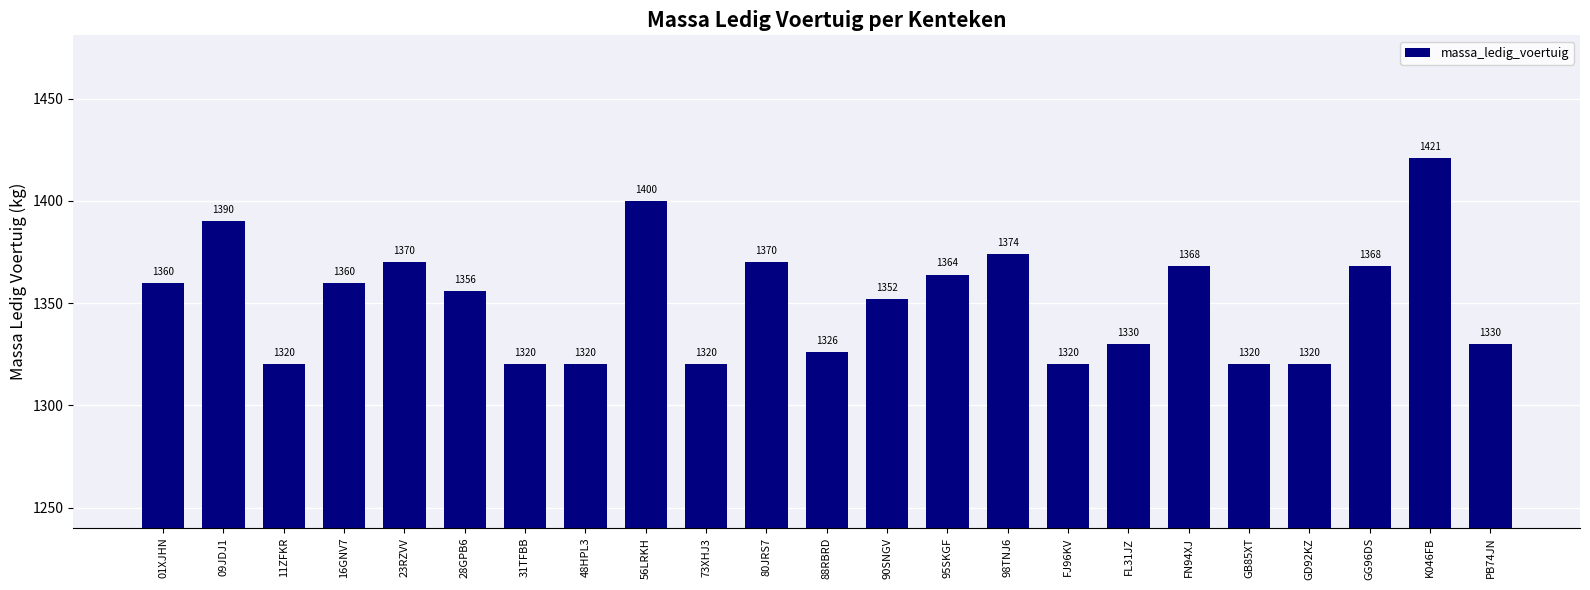

Between 11ZFKR and 56LRKH, which is larger?

56LRKH